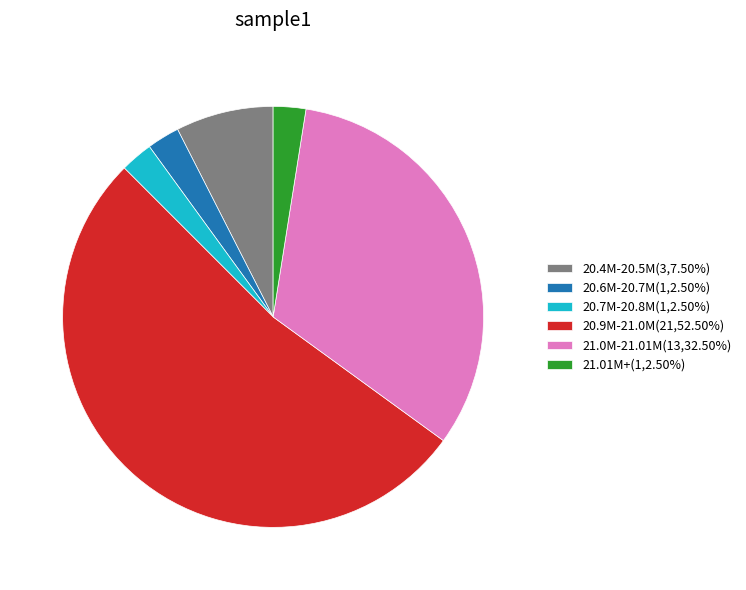

Approximately how many times larger is the value at 21.0M-21.01M(13,32.50%) compared to 20.9M-21.0M(21,52.50%)?

0.6